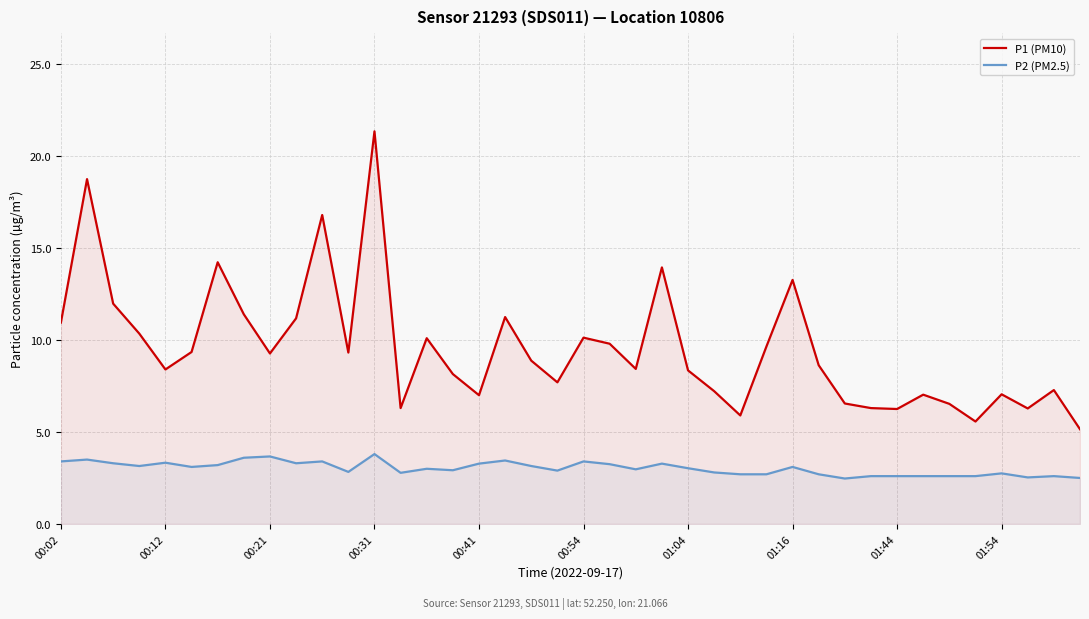

At which category is the sum across all series the highest?

00:31